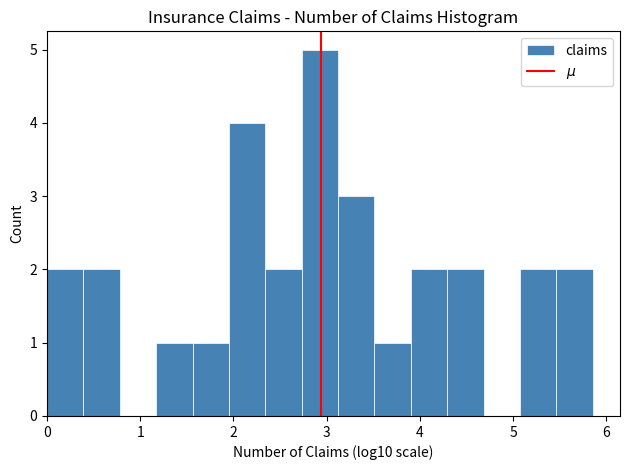

Read against the x-axis, roughly where is the centre of the tallest bar?

2.9